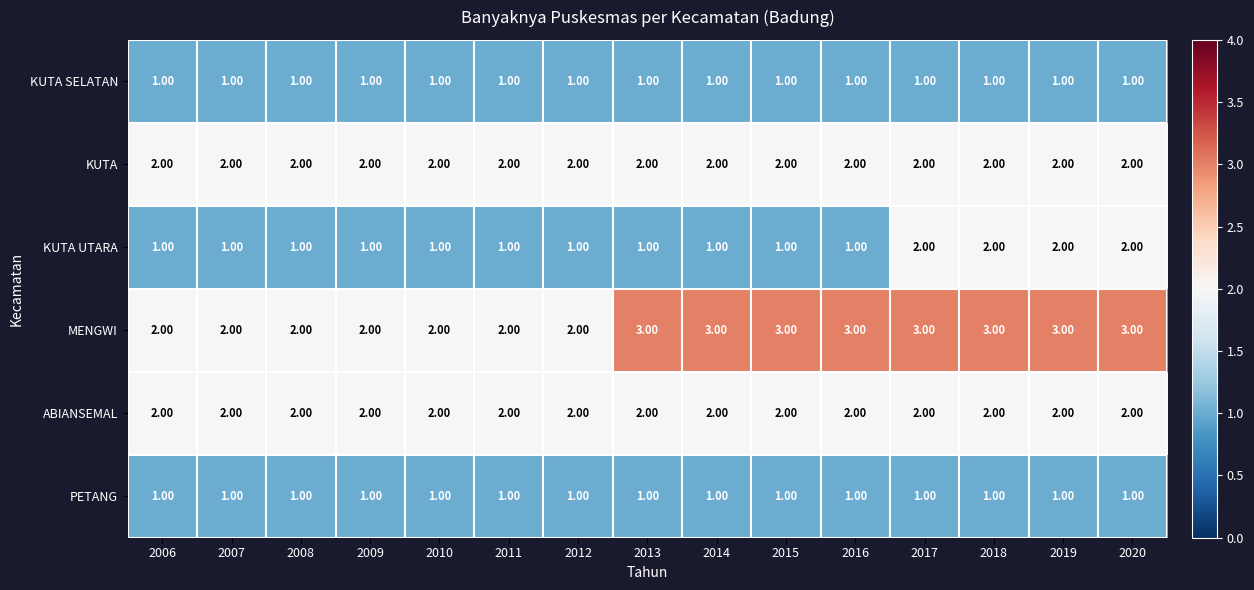

What is the sum of all KUTA UTARA values?

19